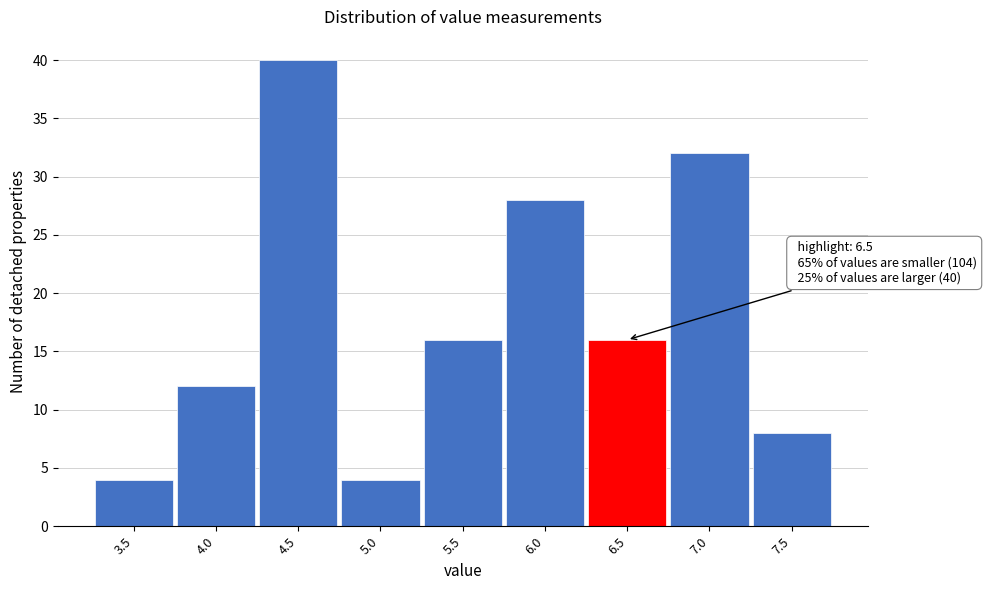

Reading left to right, list all the values displayed in this chart.

3.5=4	4.0=12	4.5=40	5.0=4	5.5=16	6.0=28	6.5=16	7.0=32	7.5=8